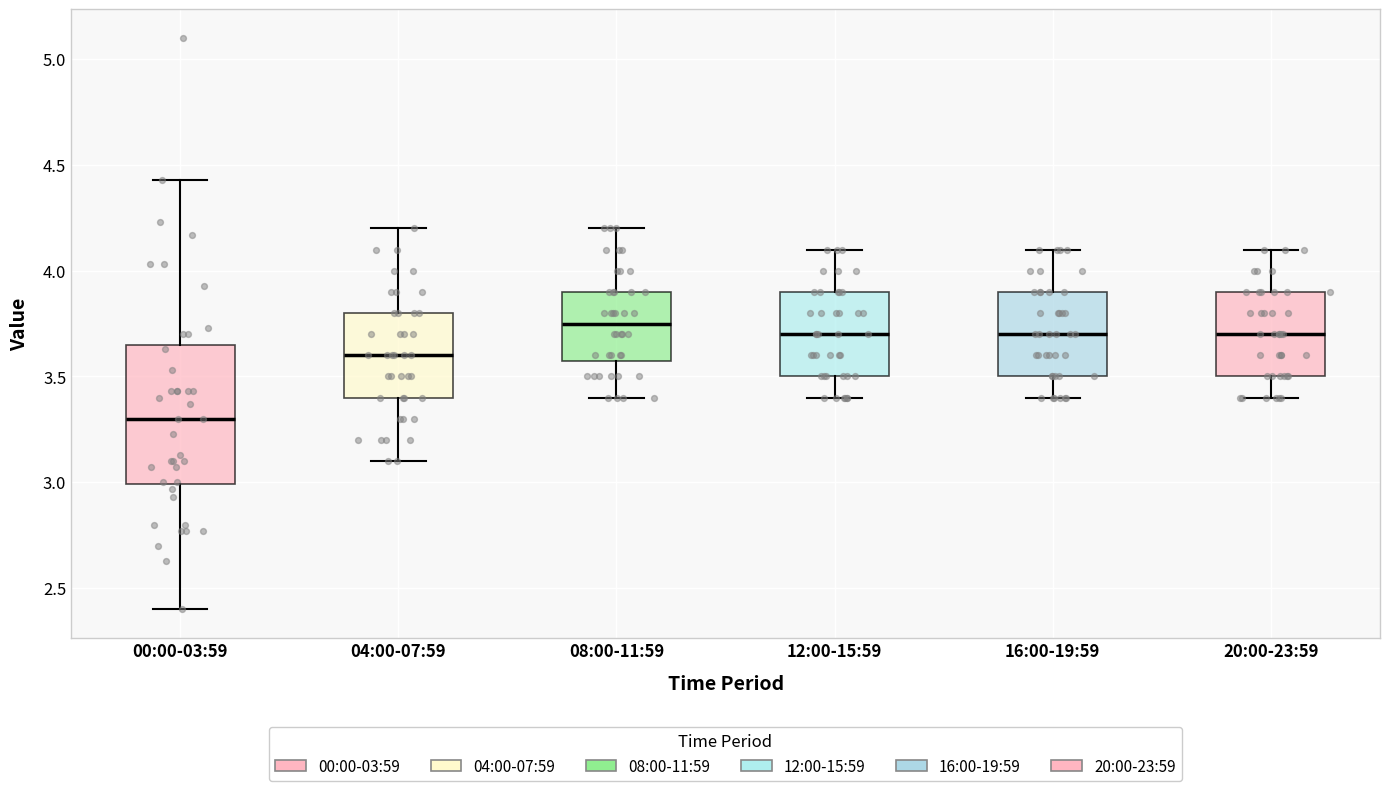

Reading left to right, transcribe this box plot: for each box, give where its median line is, the range the box spans, and where its two whiskers end, as read against the y-axis. The values are not printed on the chart, so give them approximately, as read against the axis.

00:00-03:59: median 3.30, box 3.00 to 3.65, whiskers 2.40 to 4.45
04:00-07:59: median 3.60, box 3.40 to 3.80, whiskers 3.10 to 4.20
08:00-11:59: median 3.75, box 3.60 to 3.90, whiskers 3.40 to 4.20
12:00-15:59: median 3.70, box 3.50 to 3.90, whiskers 3.40 to 4.10
16:00-19:59: median 3.70, box 3.50 to 3.90, whiskers 3.40 to 4.10
20:00-23:59: median 3.70, box 3.50 to 3.90, whiskers 3.40 to 4.10